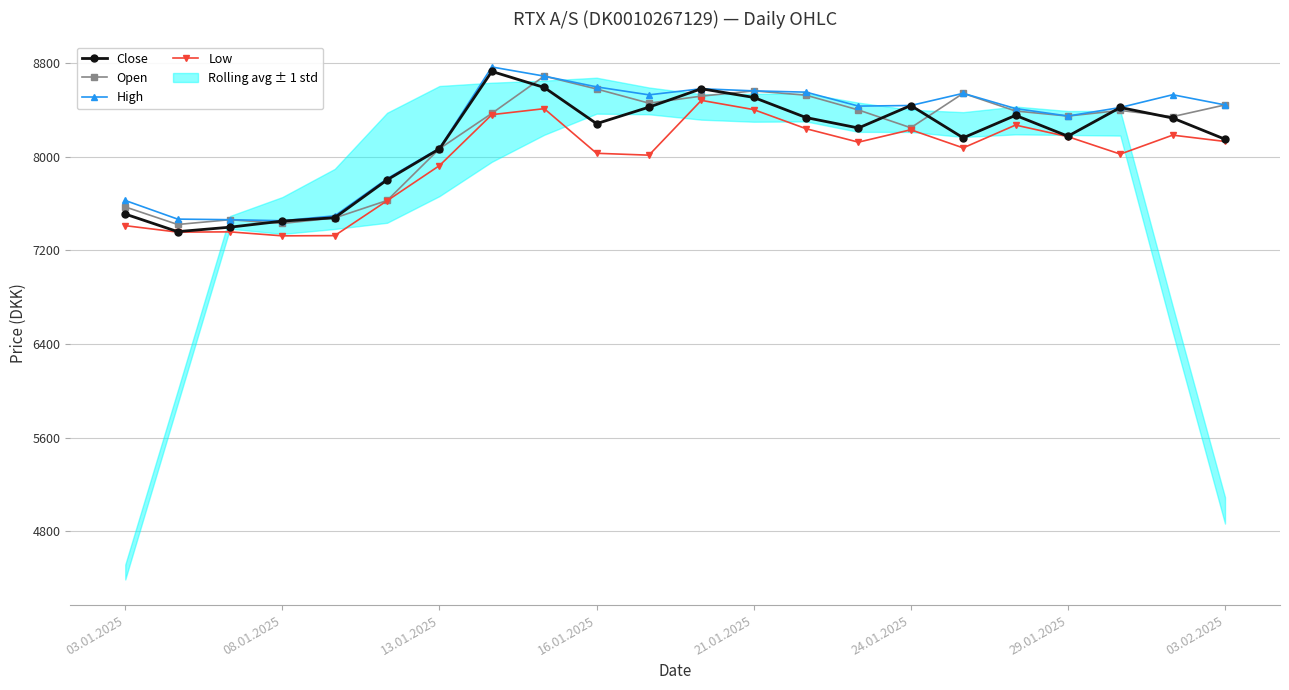

The value of Close at 13.01.2025 is 8067. True or false?

True